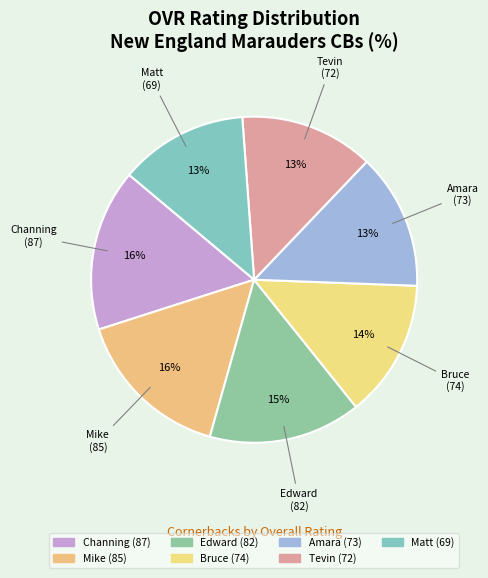

Count the number of slices in the pie.

7